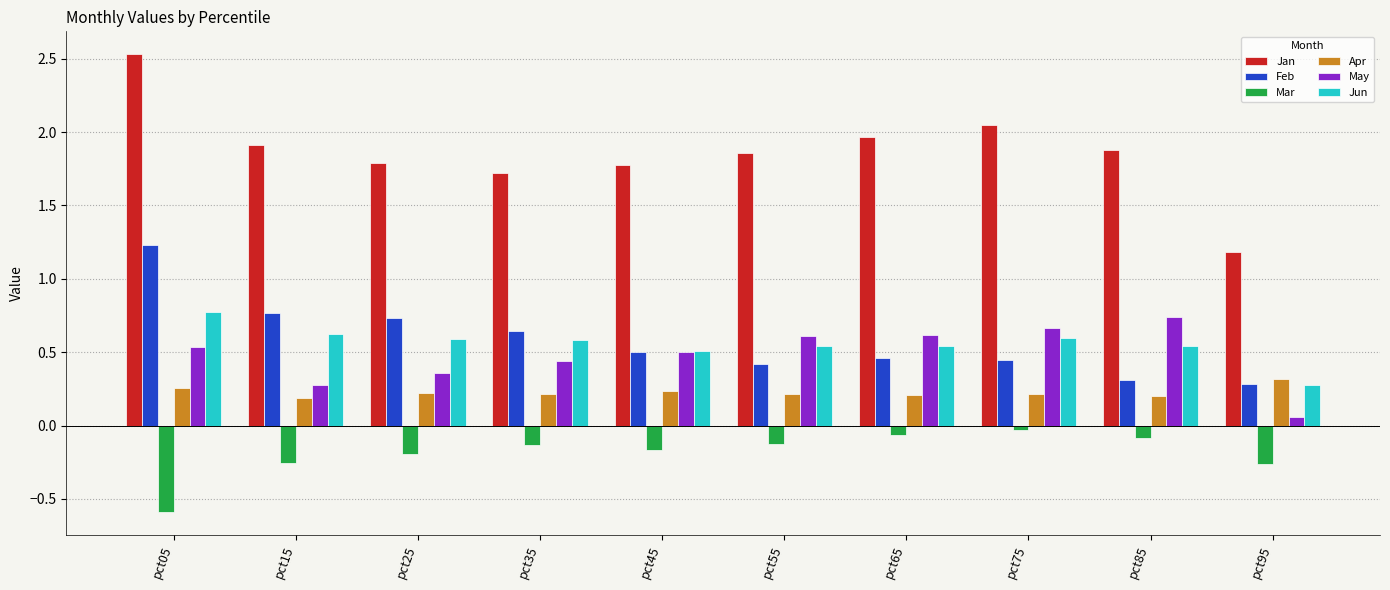

What is the sum of the May values at pct55 and pct25?

1.0